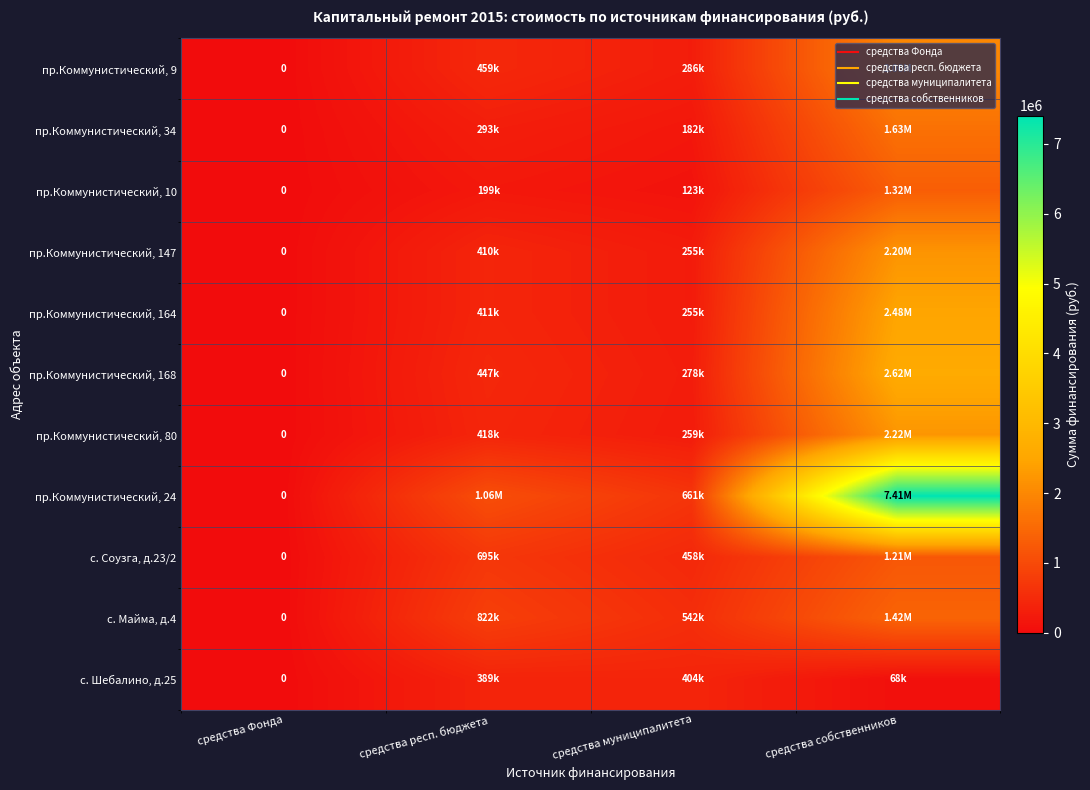

Where is пр.Коммунистический, 147 nearest to the value 1098407?

средства респ. бюджета